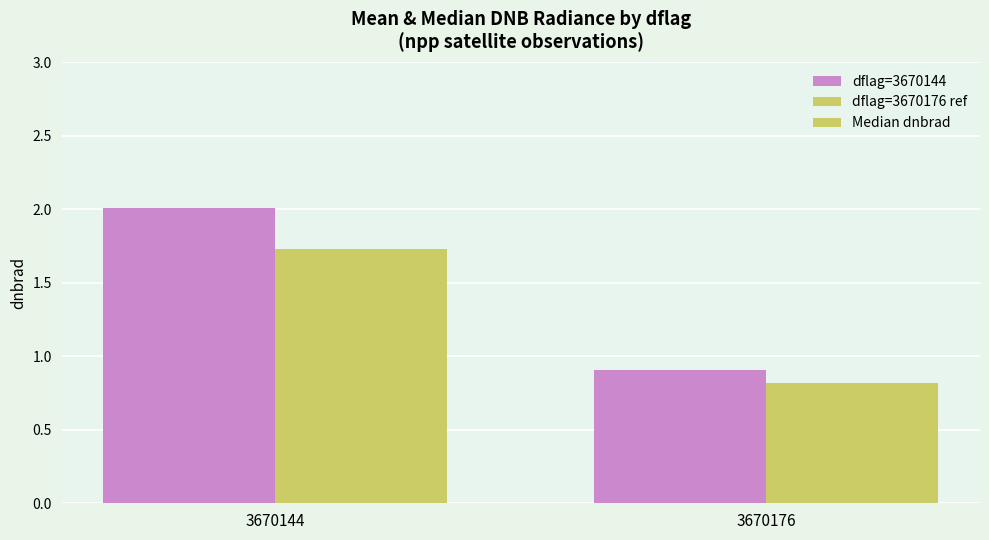

At which label does dflag=3670144 first exceed 2?

3670144